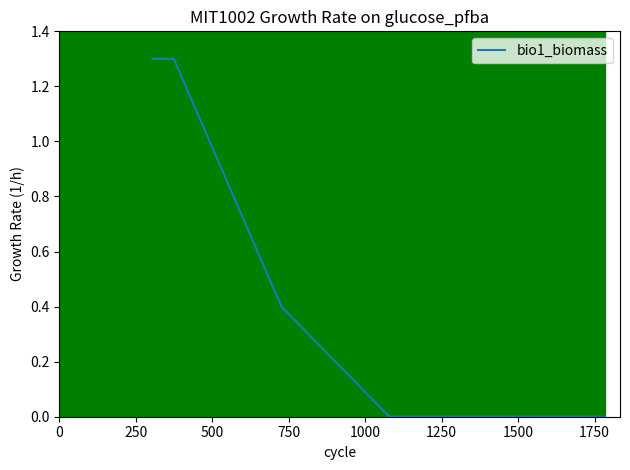

What is the maximum value shown in the chart?

1.3